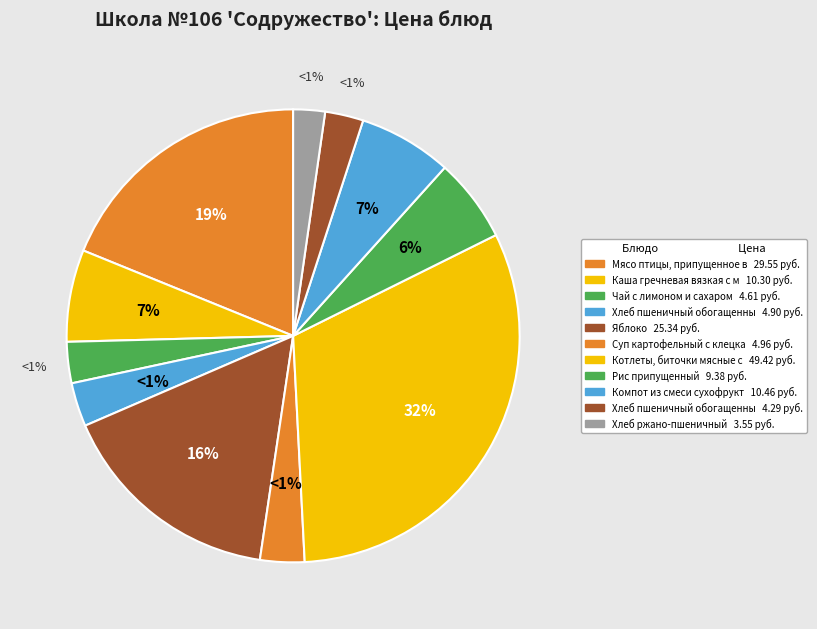

The Хлеб пшеничный обогащенный (обед) slice represents 11% of the pie. True or false?

False